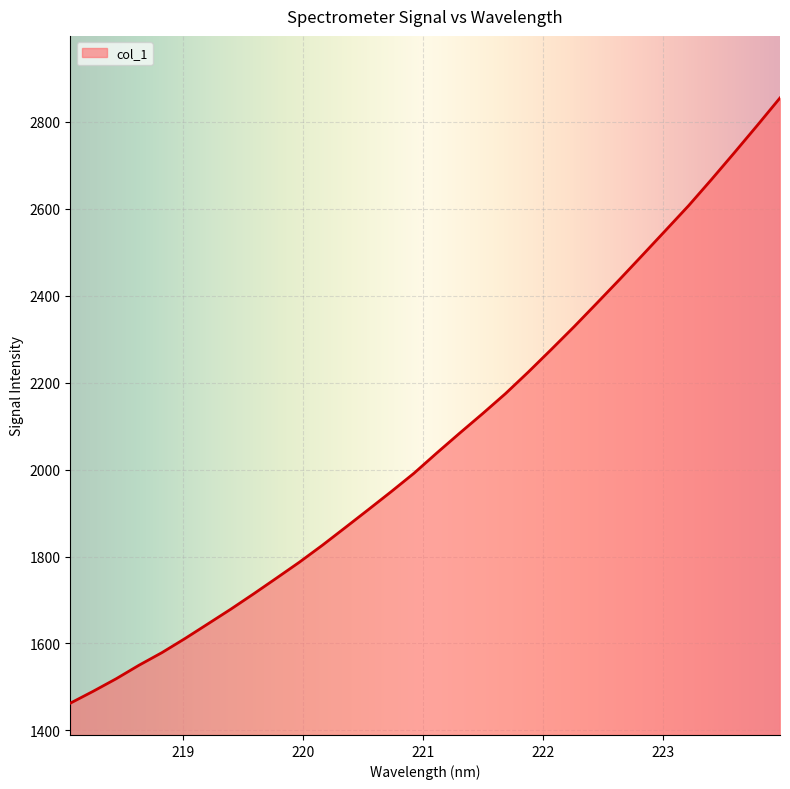

What is the smallest value displayed?

1462.6